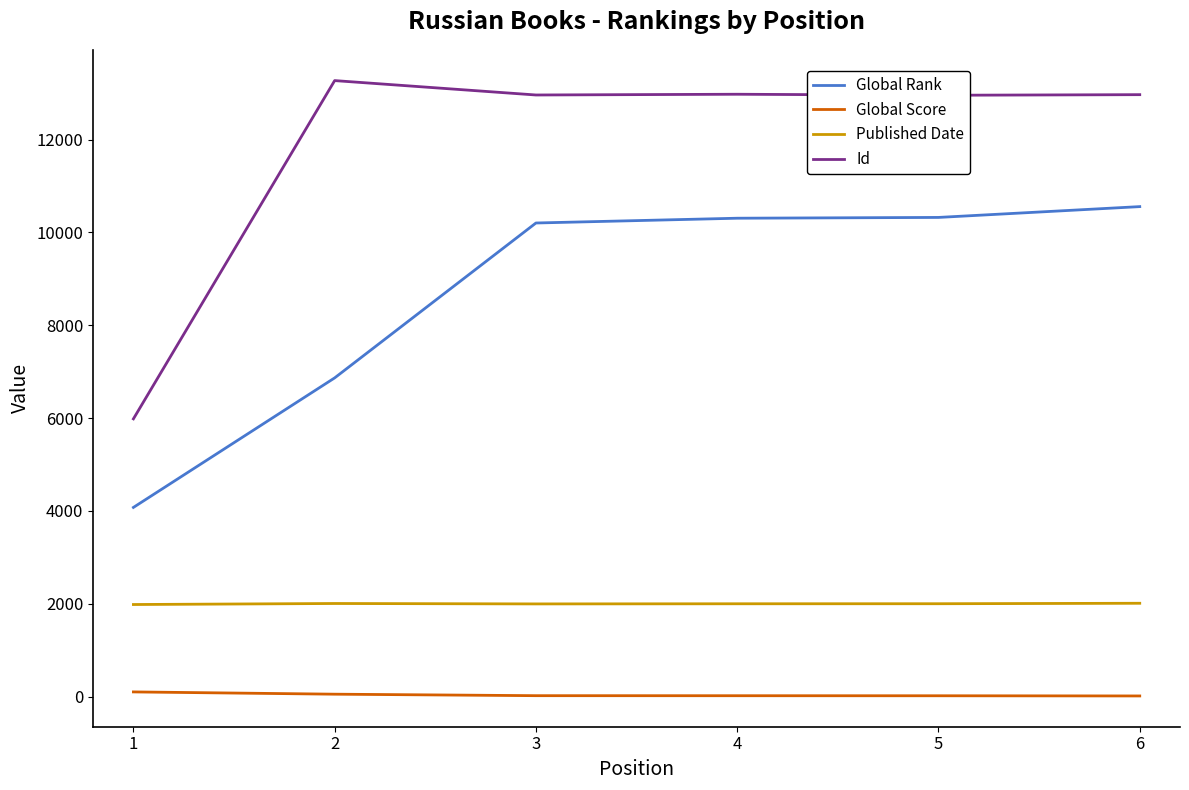

True or false: Published Date and Global Score cross at least once.

False